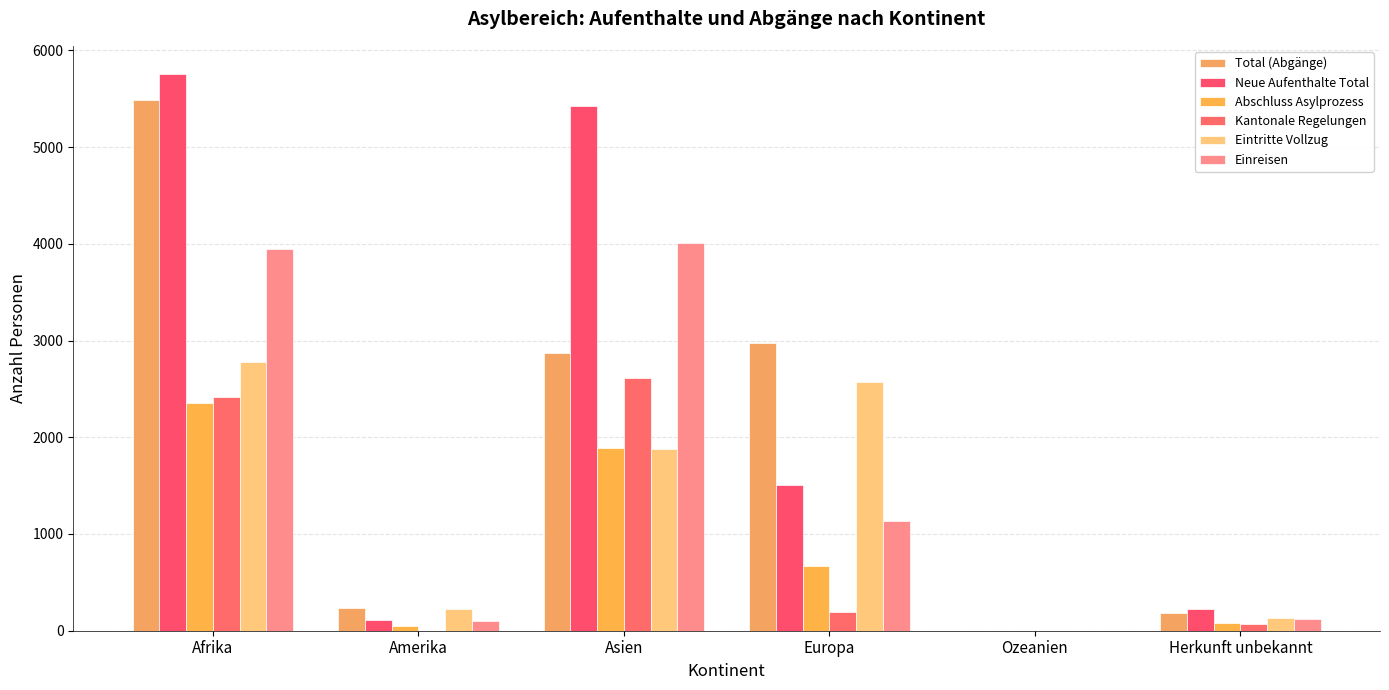

How many groups of bars are there?

6